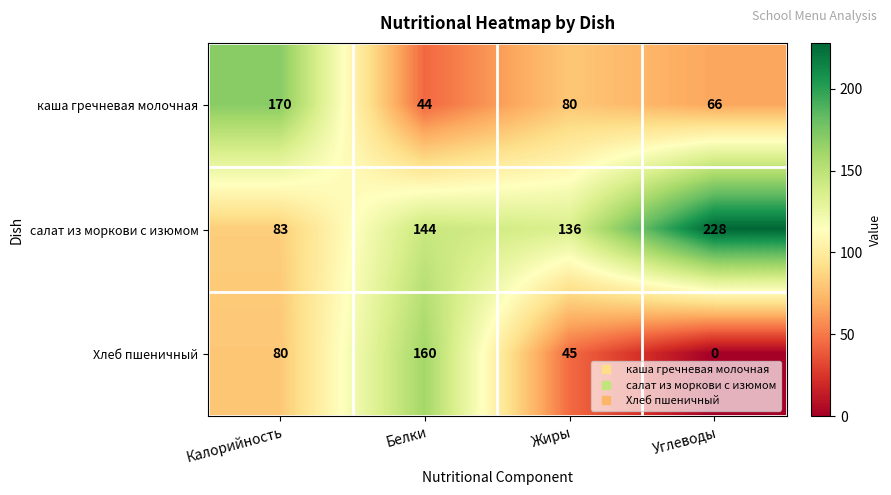

At Белки, list the series in order from smallest to largest.

каша гречневая молочная, салат из моркови с изюмом, Хлеб пшеничный